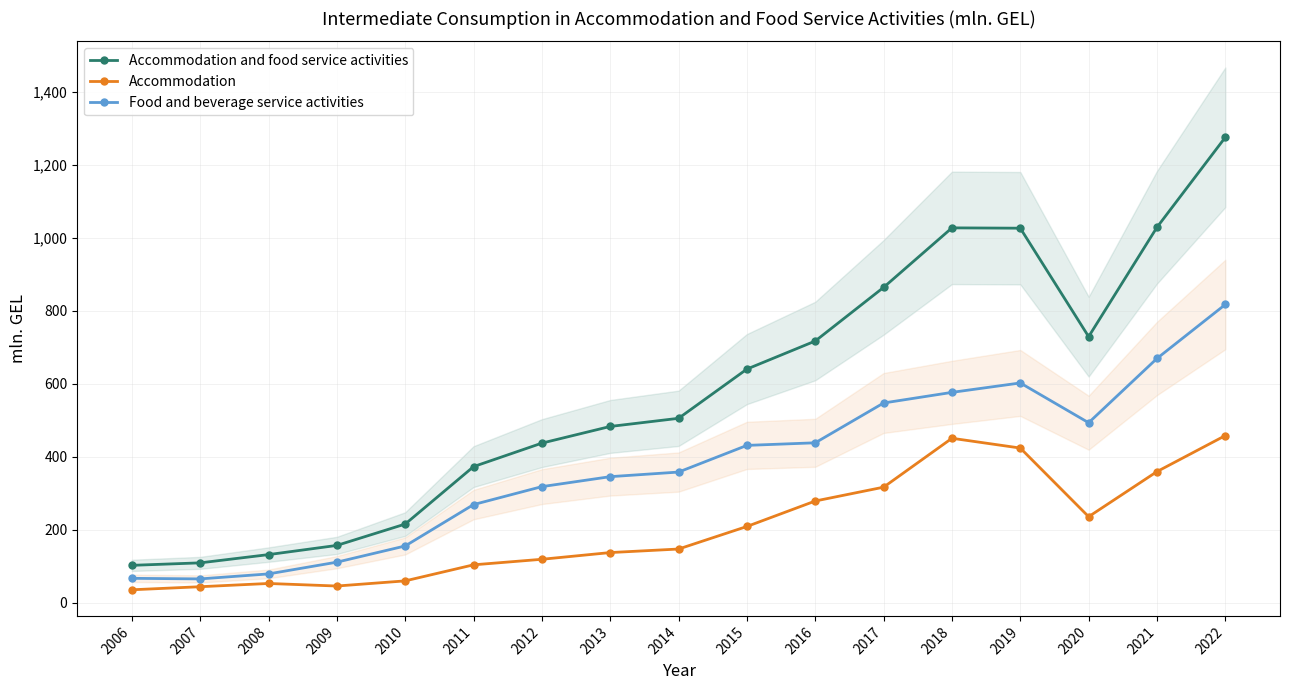

What is the spread (max minus min) of values at 2007?

65.4